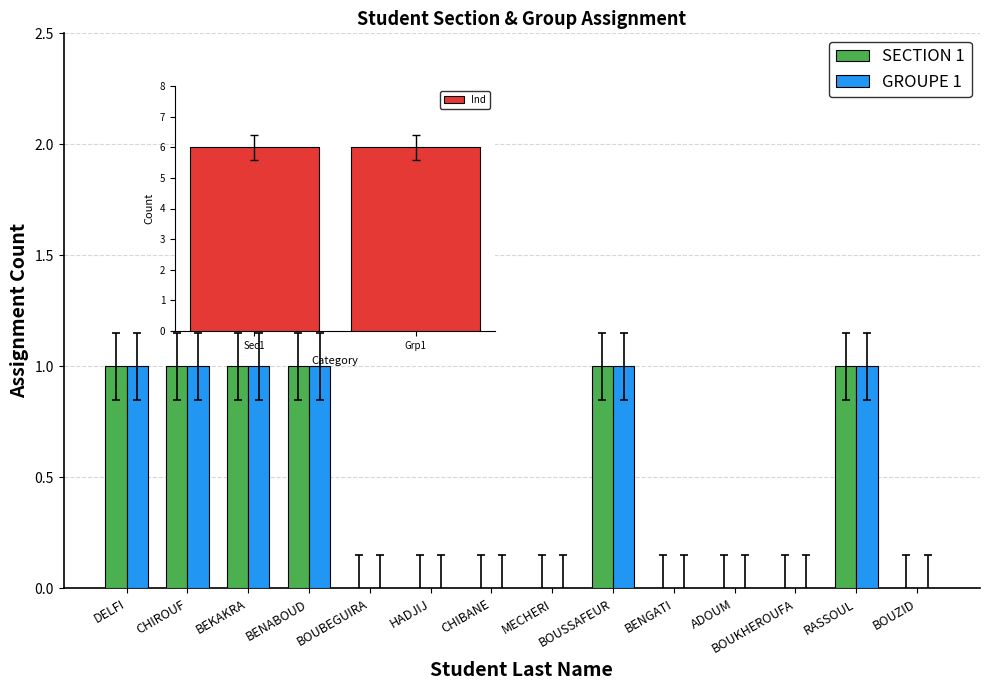

How many groups of bars are there?

14